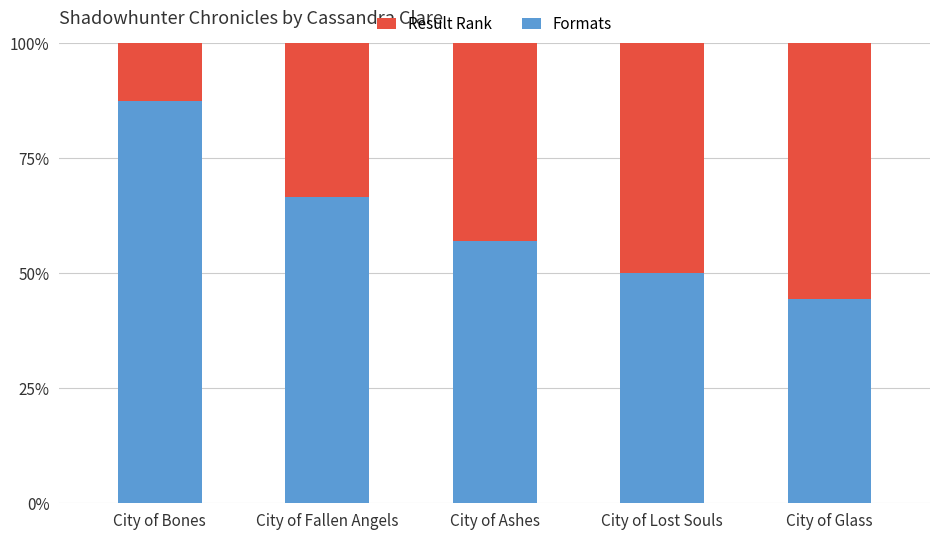

What is the total value across all series at City of Fallen Angels?

100.0